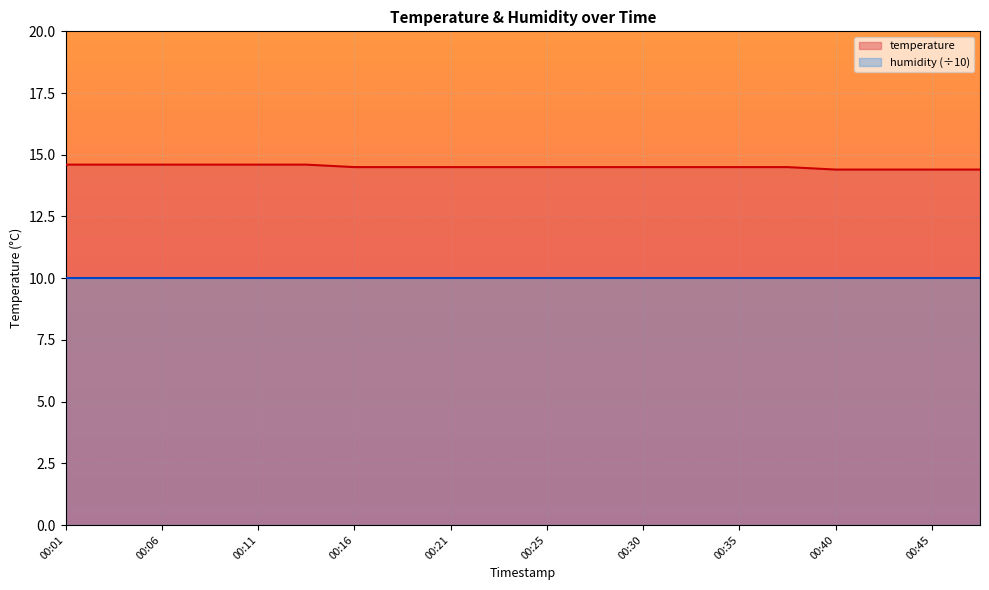

What is the value of the 10th point from the left?

14.5